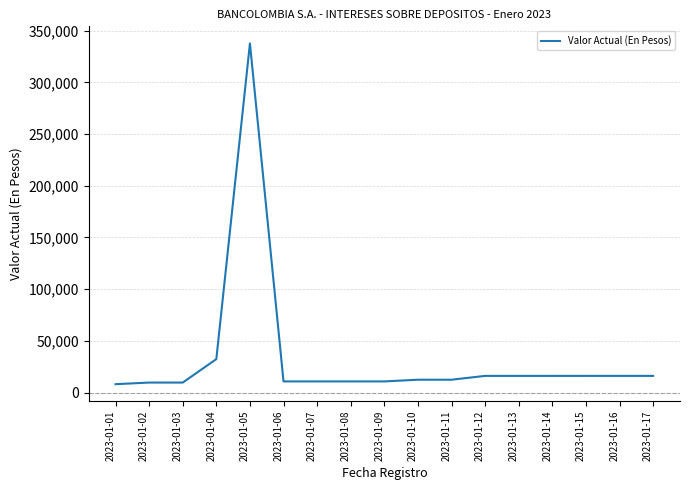

What is the difference between the maximum and second lowest values?

328165.8